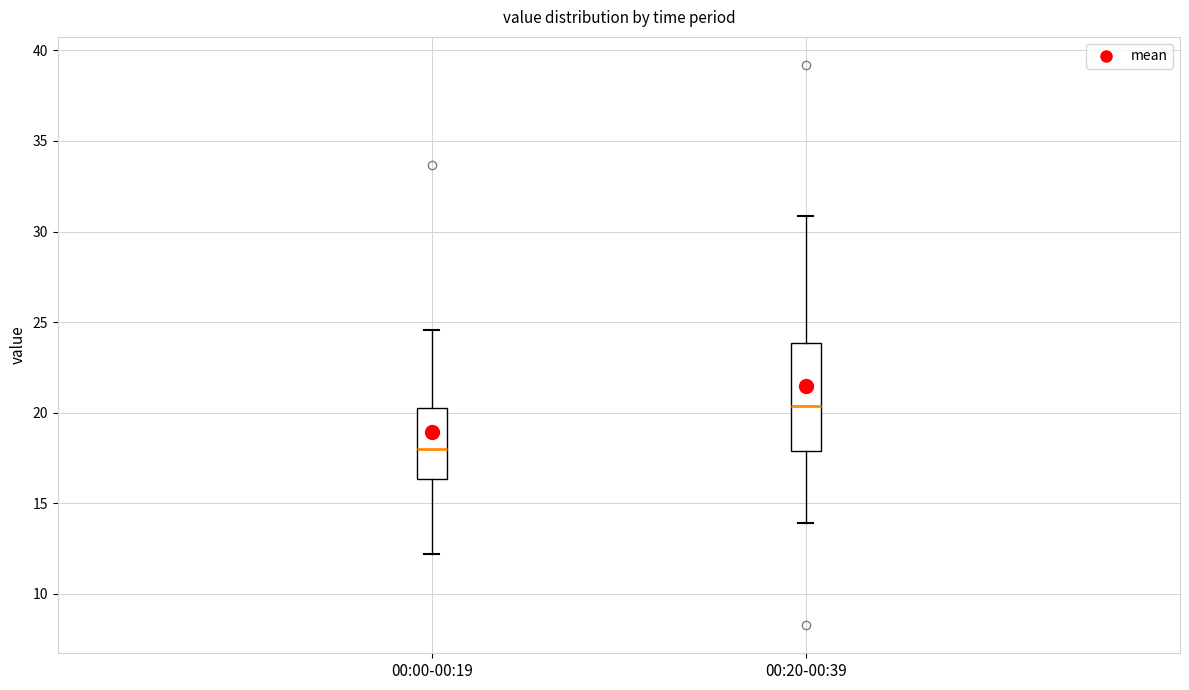

Reading left to right, read every box against the y-axis: the position of its median line, the range the box covers, and the ends of its whiskers. The values are not printed on the chart, so give them approximately, as read against the axis.

00:00-00:19: median 18.0, box 16.5 to 20.5, whiskers 12.0 to 24.5
00:20-00:39: median 20.5, box 18.0 to 24.0, whiskers 14.0 to 31.0